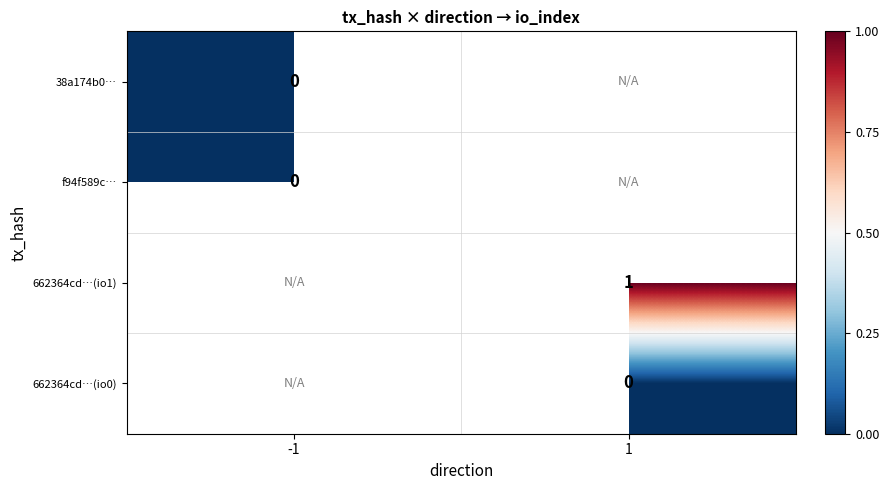

Is the value of 662364cd…(io1) at 1 greater than the value of 662364cd…(io0) at 1?

Yes